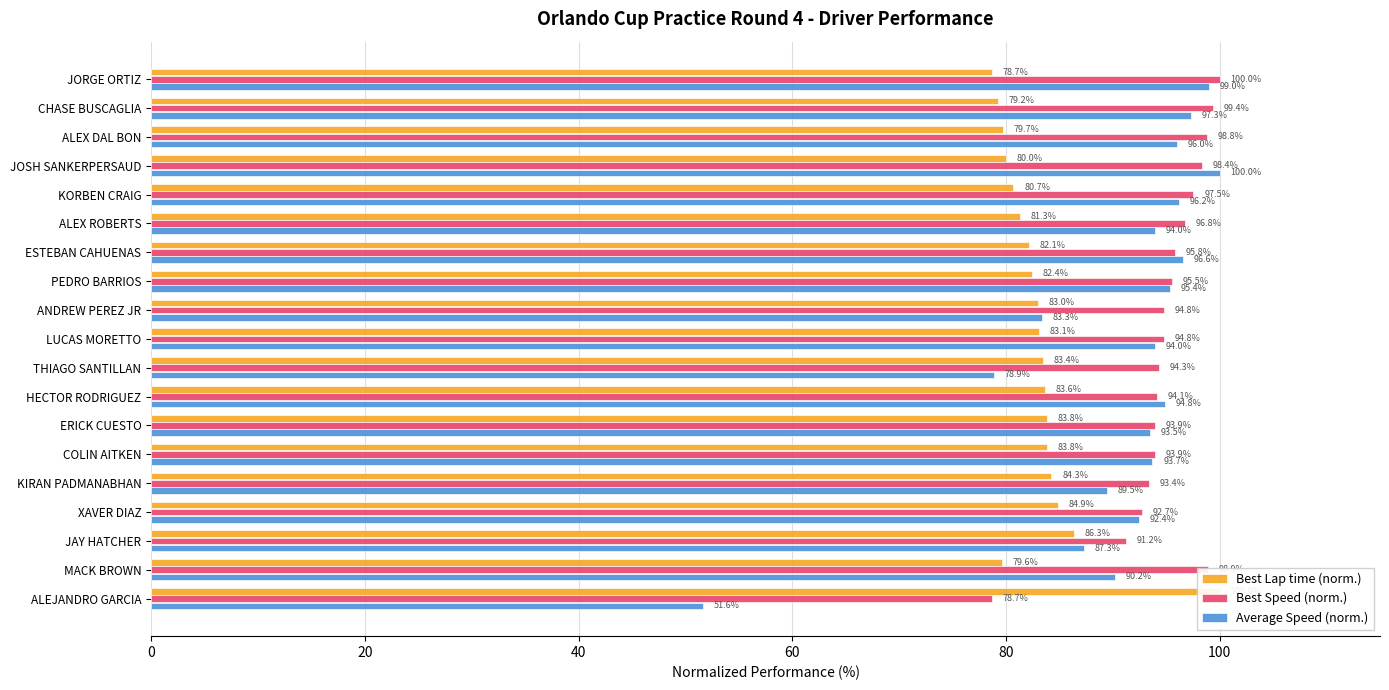

Which series changed the most between JORGE ORTIZ and JAY HATCHER?

Average Speed (norm.)